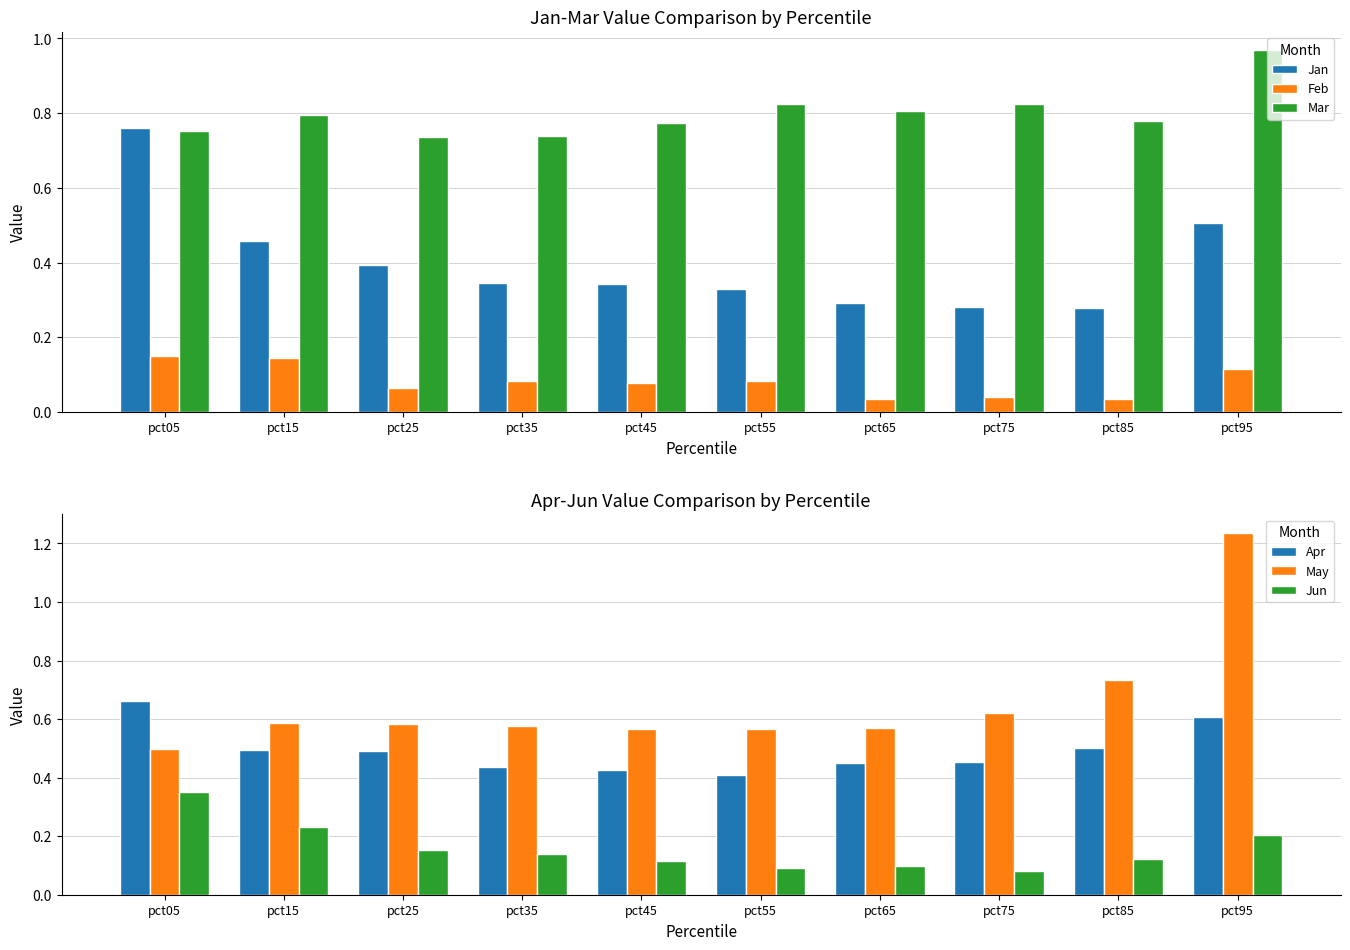

True or false: Jan has a value of 0.5 at pct75.

False